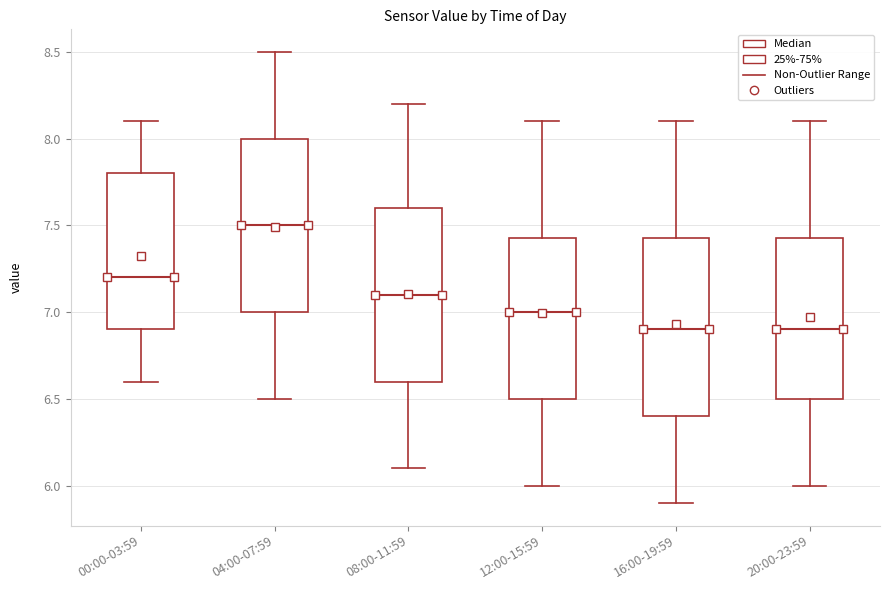

Reading left to right, transcribe this box plot: for each box, give where its median line is, the range the box spans, and where its two whiskers end, as read against the y-axis. The values are not printed on the chart, so give them approximately, as read against the axis.

00:00-03:59: median 7.20, box 6.90 to 7.80, whiskers 6.60 to 8.10
04:00-07:59: median 7.50, box 7.00 to 8.00, whiskers 6.50 to 8.50
08:00-11:59: median 7.10, box 6.60 to 7.60, whiskers 6.10 to 8.20
12:00-15:59: median 7.00, box 6.50 to 7.45, whiskers 6.00 to 8.10
16:00-19:59: median 6.90, box 6.40 to 7.45, whiskers 5.90 to 8.10
20:00-23:59: median 6.90, box 6.50 to 7.45, whiskers 6.00 to 8.10